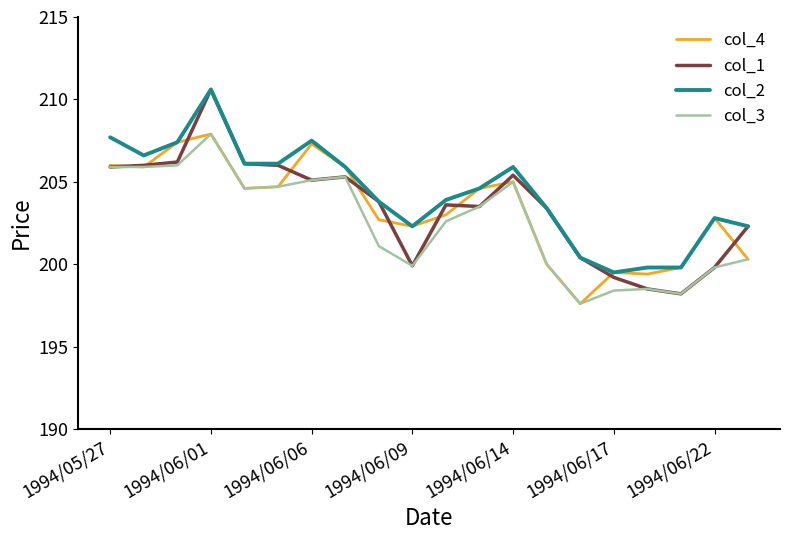

Which series has the largest range (max minus min)?

col_1